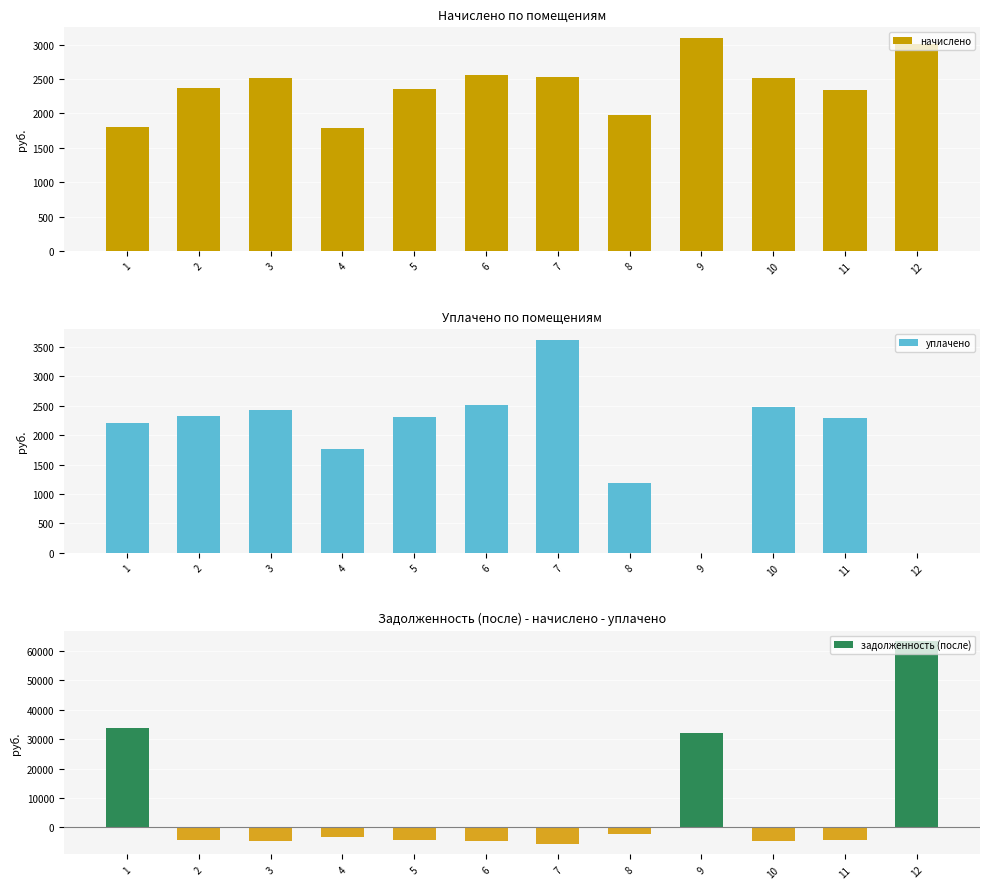

What are all the series names shown in the legend?

начислено, уплачено, задолженность (после)